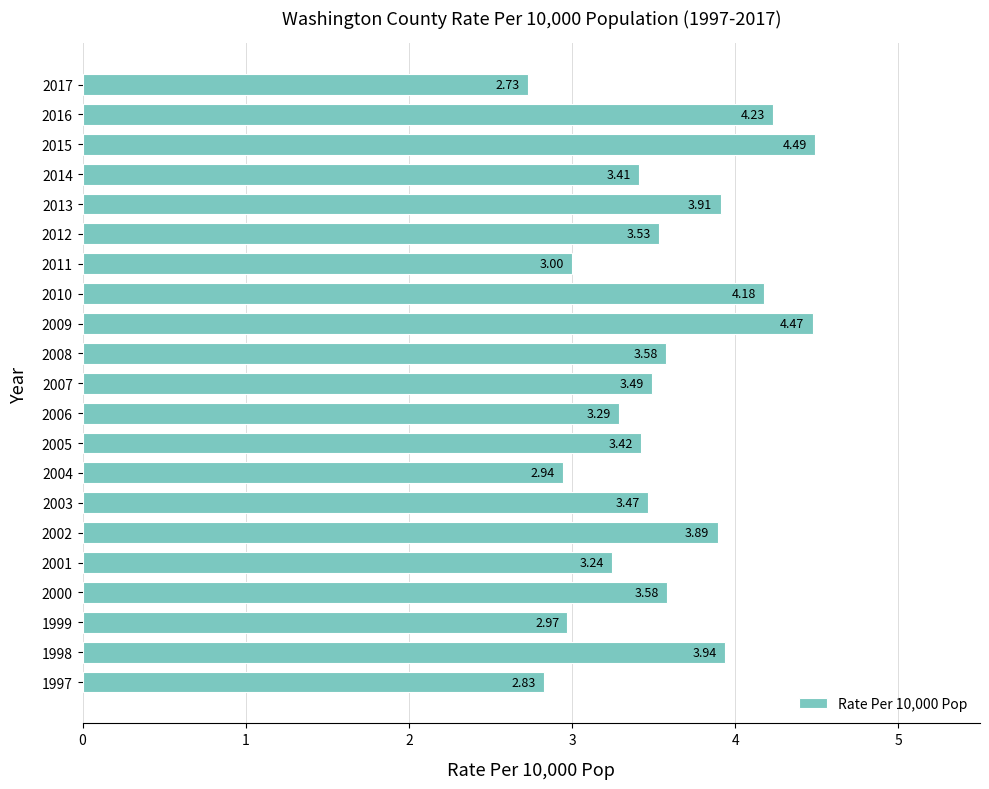

Which has a higher value, 2010 or 2008?

2010